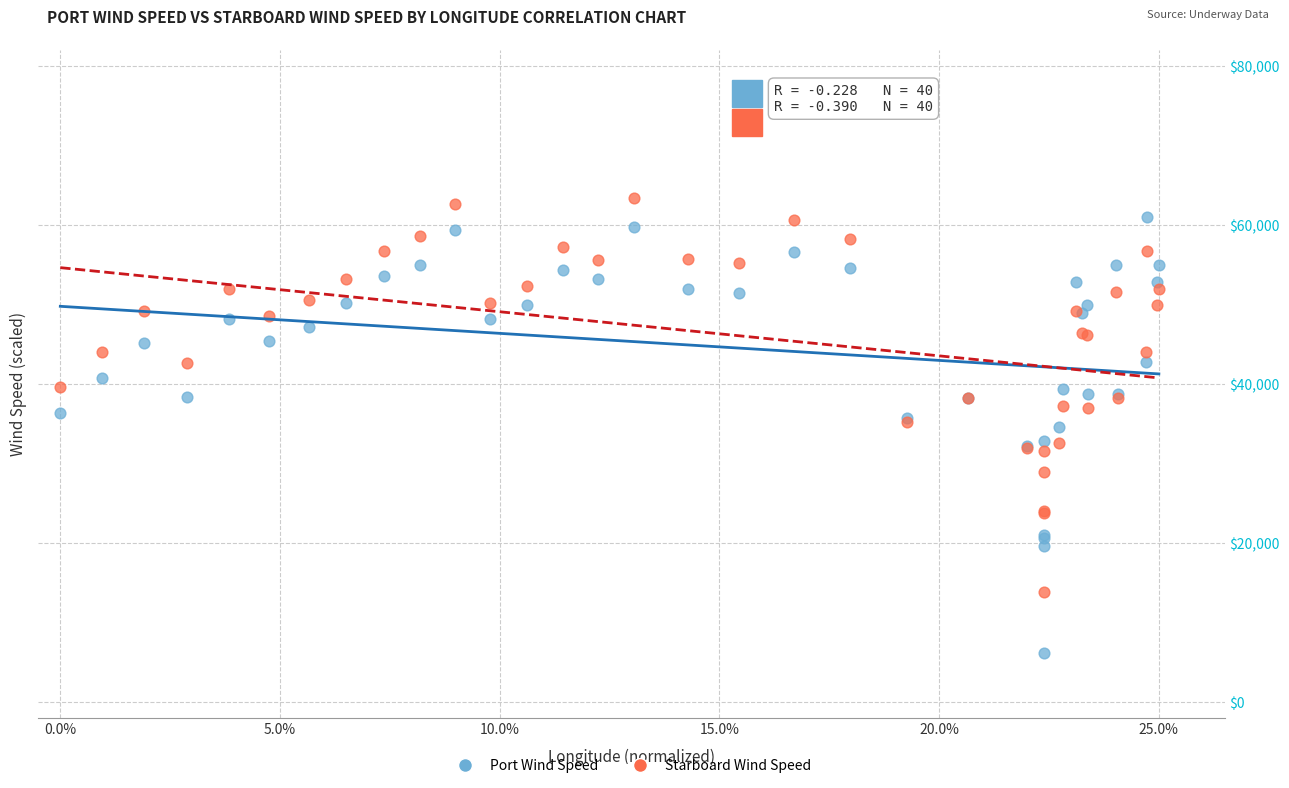

Which series has the widest spread of Y values?

Port Wind Speed